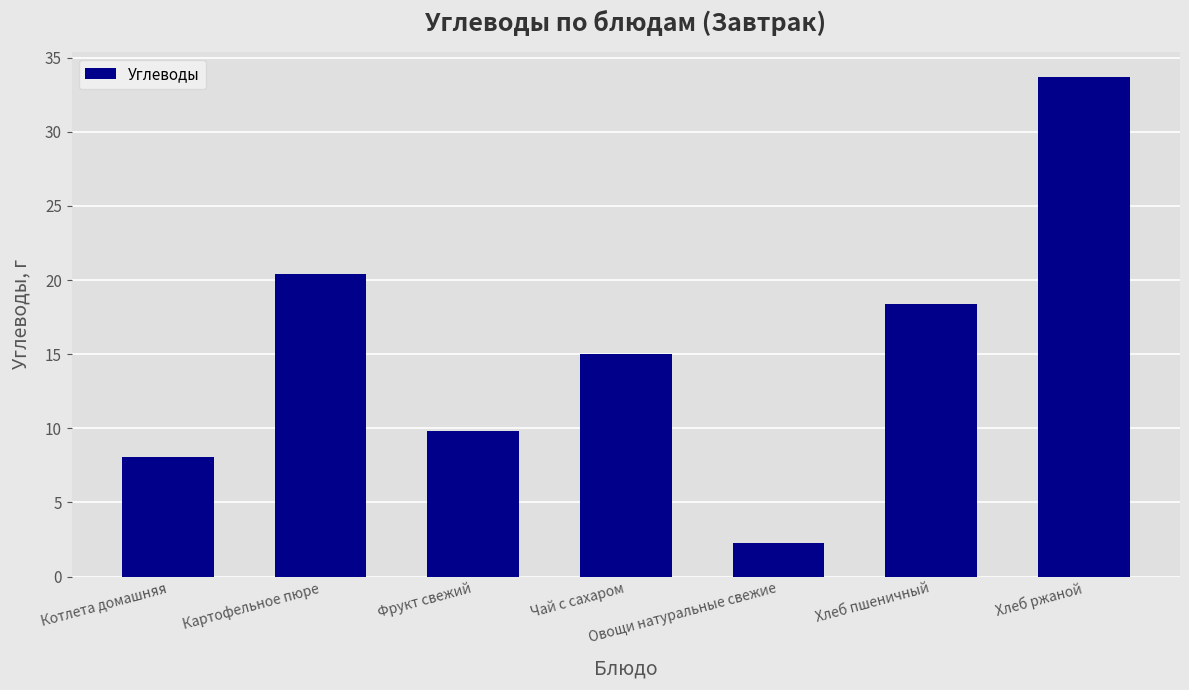

Are the bars grouped side by side (vs. stacked)?

No